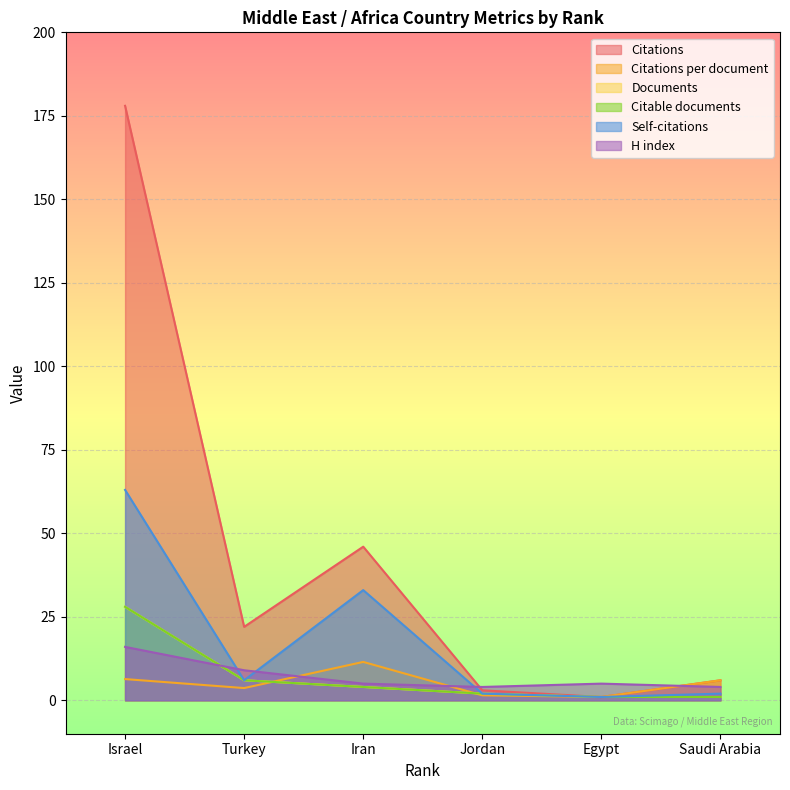

Which series has the largest total across all categories?

Citations